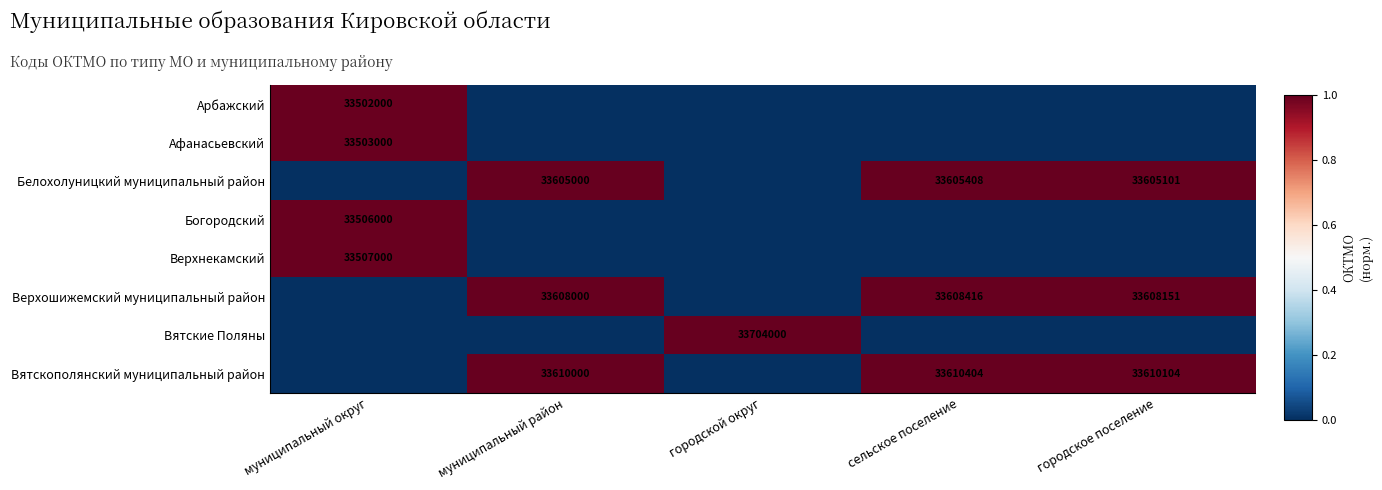

Is it true that Верхнекамский equals 33507000 at муниципальный округ?

True